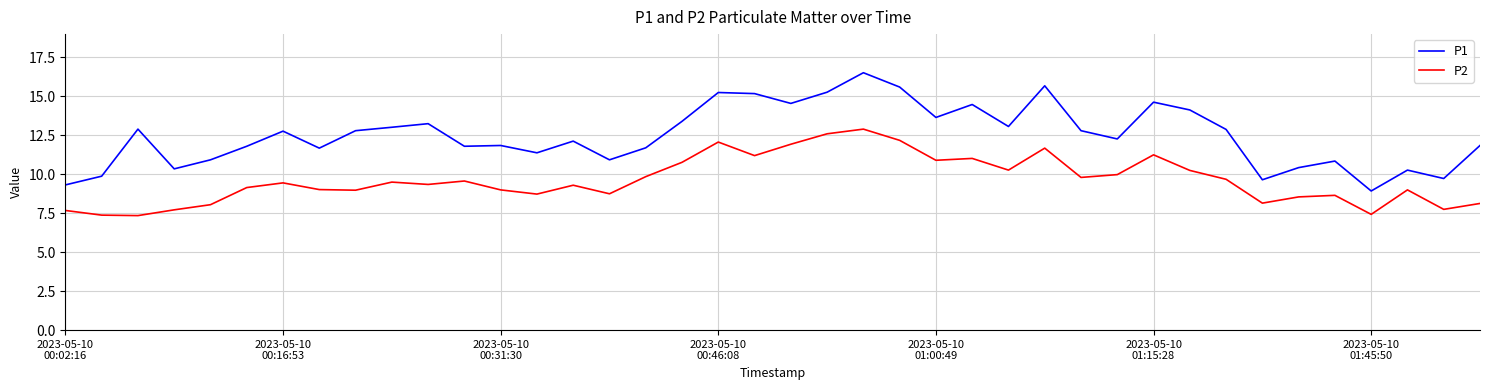

Is this an area chart (filled region under the line)?

No